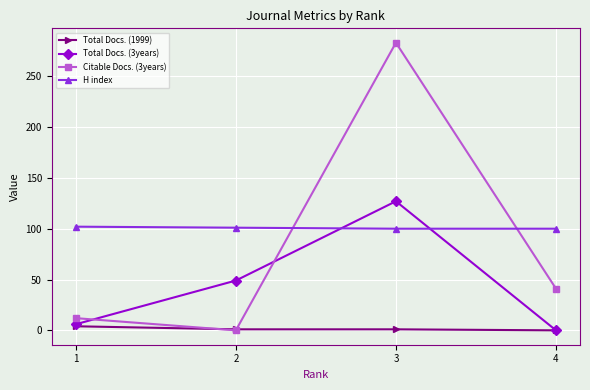

What is the difference between the second highest and minimum values in the Citable Docs. (3years) series?

41